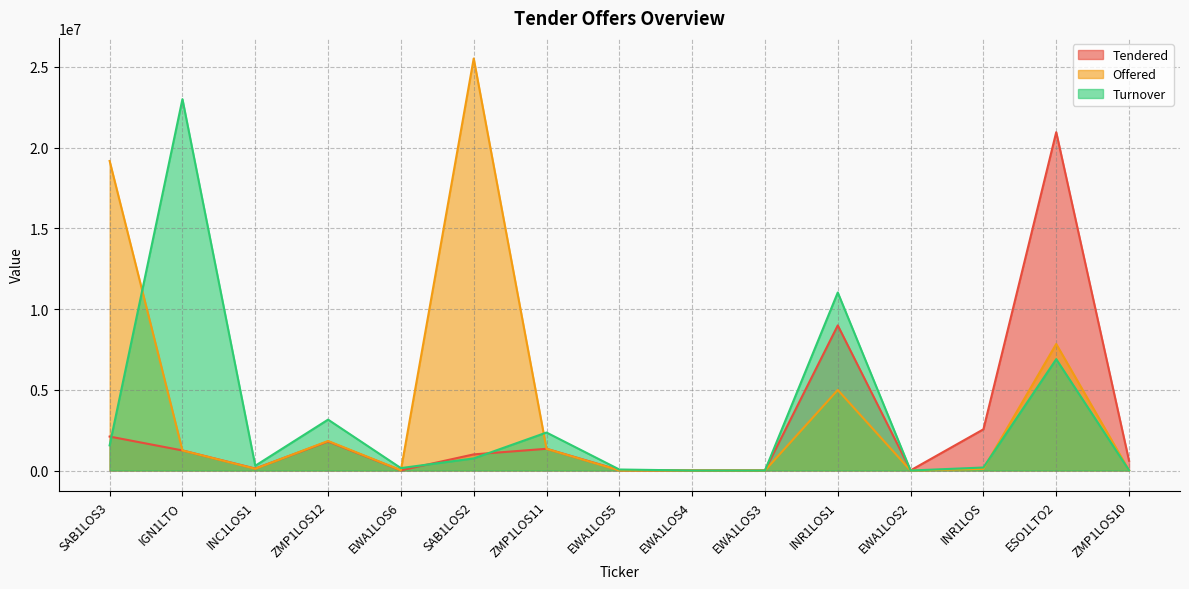

At which label does Offered reach its peak?

SAB1LOS2